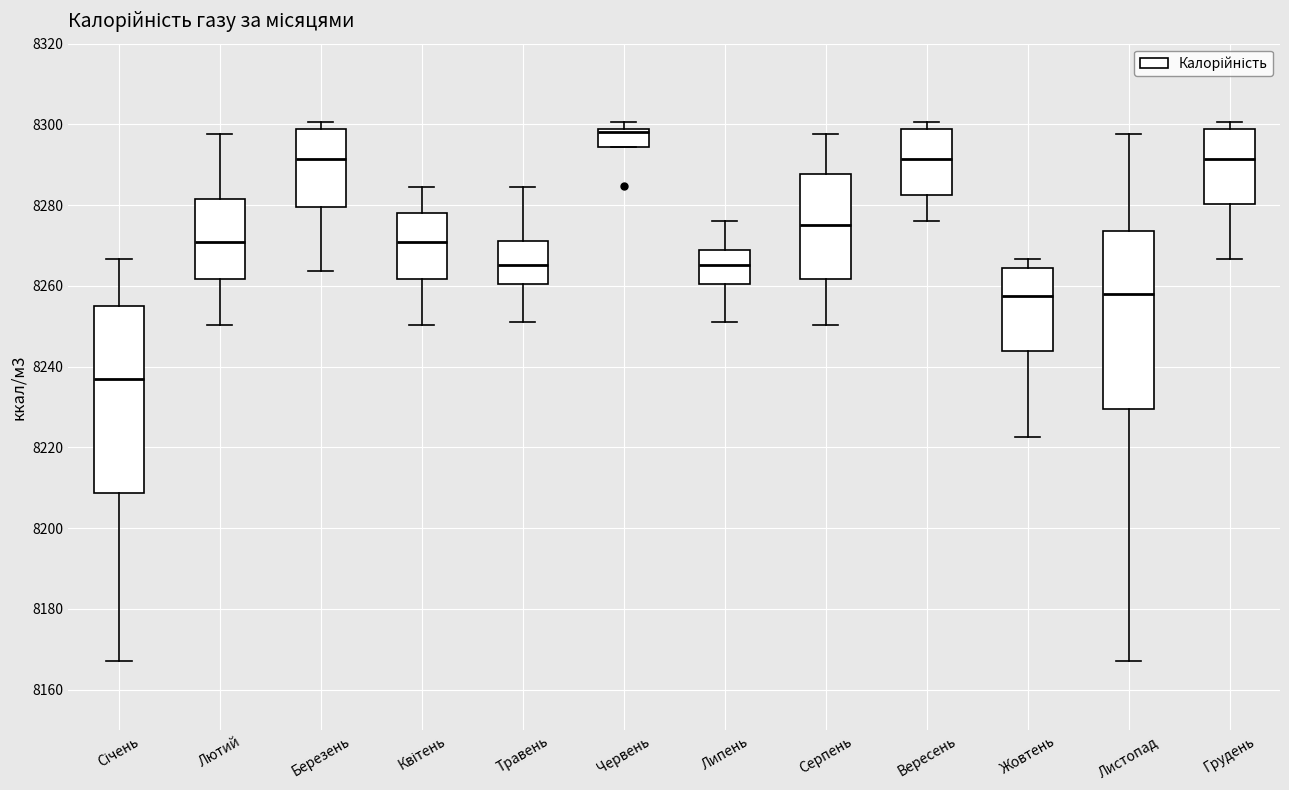

Reading left to right, transcribe this box plot: for each box, give where its median line is, the range the box spans, and where its two whiskers end, as read against the y-axis. The values are not printed on the chart, so give them approximately, as read against the axis.

Січень: median 8236, box 8208 to 8254, whiskers 8168 to 8266
Лютий: median 8270, box 8262 to 8282, whiskers 8250 to 8298
Березень: median 8292, box 8280 to 8298, whiskers 8264 to 8300
Квітень: median 8270, box 8262 to 8278, whiskers 8250 to 8284
Травень: median 8266, box 8260 to 8272, whiskers 8252 to 8284
Червень: median 8298 (just below the box's upper edge), box 8294 to 8298, whiskers 8294 to 8300
Липень: median 8266, box 8260 to 8268, whiskers 8252 to 8276
Серпень: median 8276, box 8262 to 8288, whiskers 8250 to 8298
Вересень: median 8292, box 8282 to 8298, whiskers 8276 to 8300
Жовтень: median 8258, box 8244 to 8264, whiskers 8222 to 8266
Листопад: median 8258, box 8230 to 8274, whiskers 8168 to 8298
Грудень: median 8292, box 8280 to 8298, whiskers 8266 to 8300